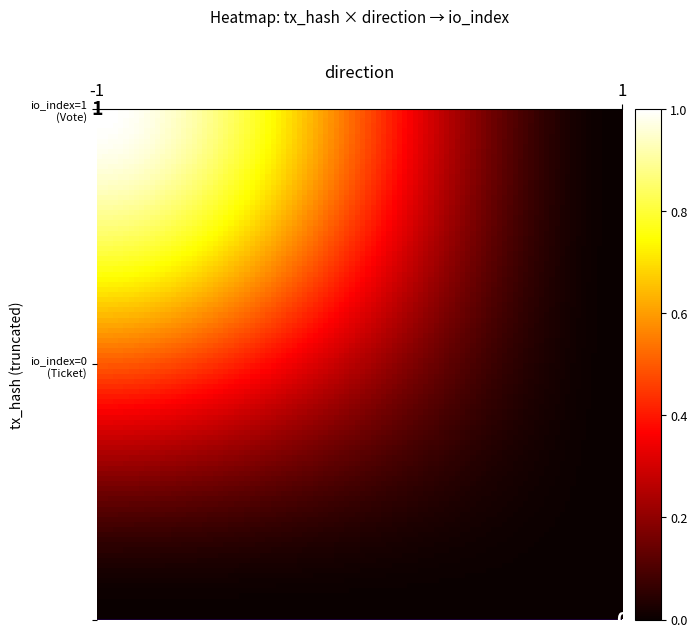

Reading left to right, extract all data points from this chart.

8012d8e597c9e25abba002a51f9aa6b90f88f88: -1	1
3932b93e15aca60d73fcd0c5459a7f6a61f5b9c: 1	0